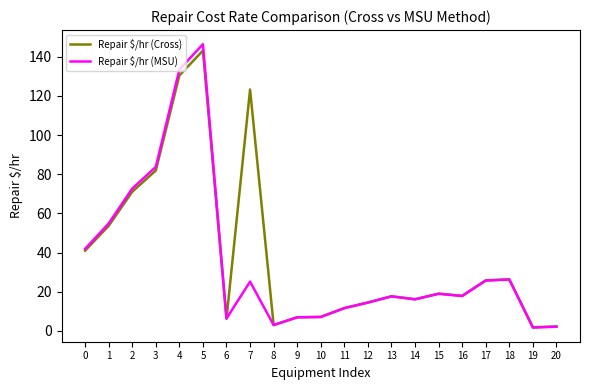

Where is the first local maximum for Repair $/hr (Cross)?

5